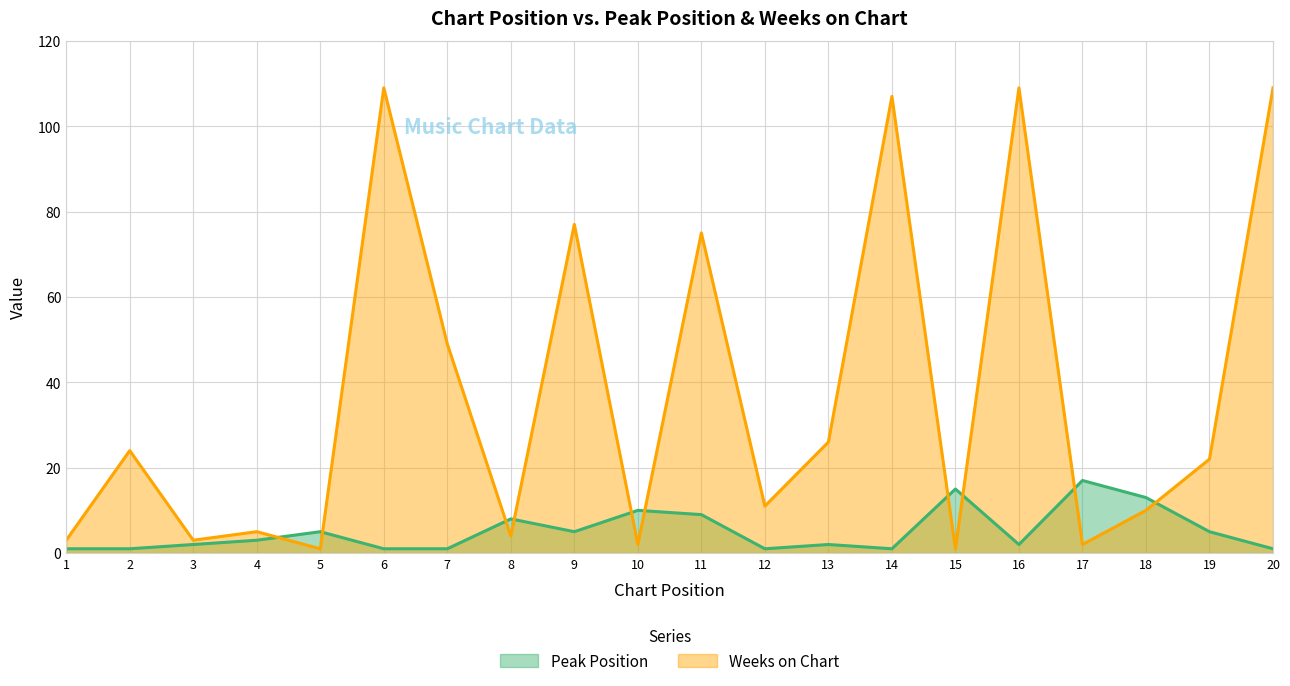

The value of Peak Position at 16 is 3. True or false?

False